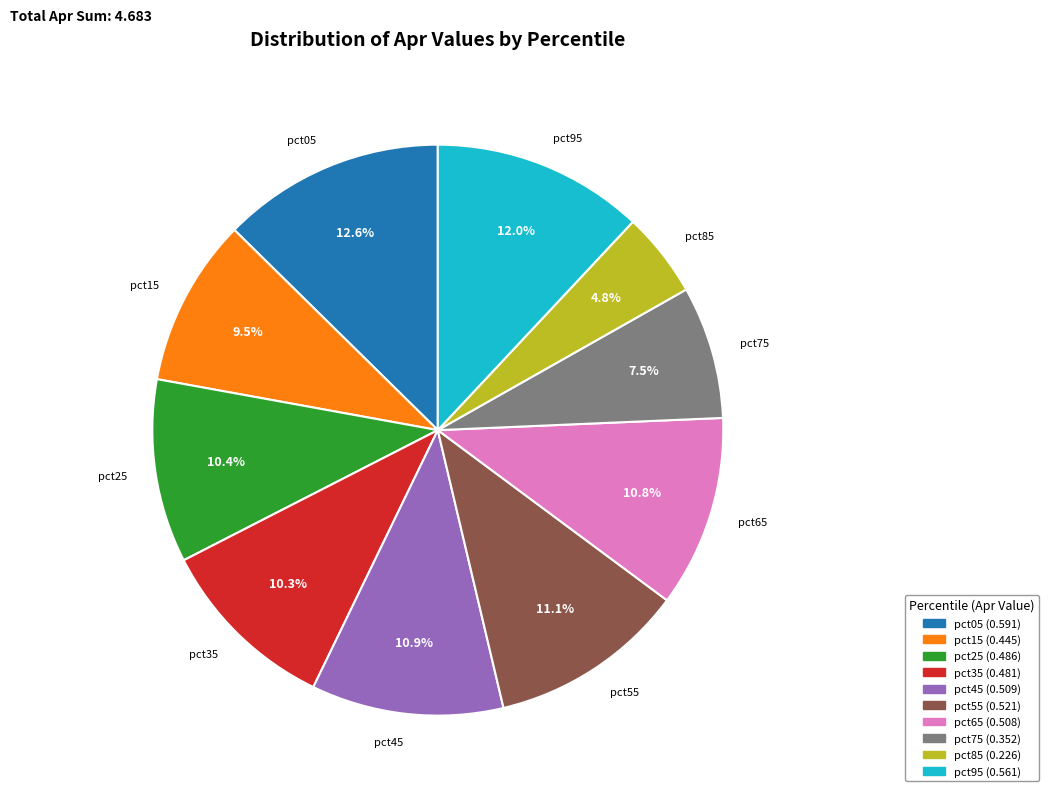

To the nearest percent, what portion does pct45 represent?

11%